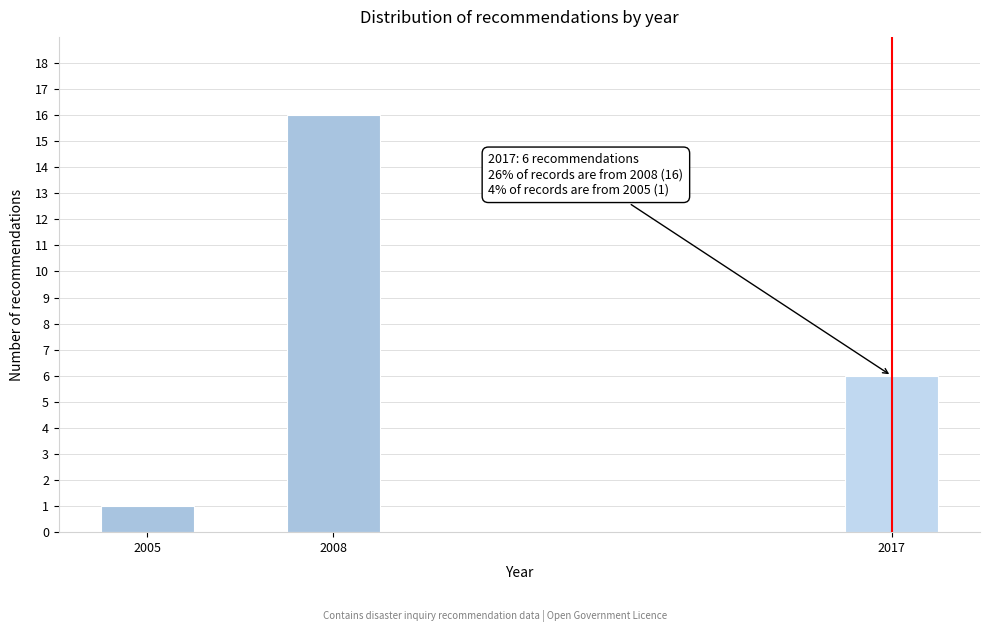

Reading left to right, list all the values displayed in this chart.

1	16	6